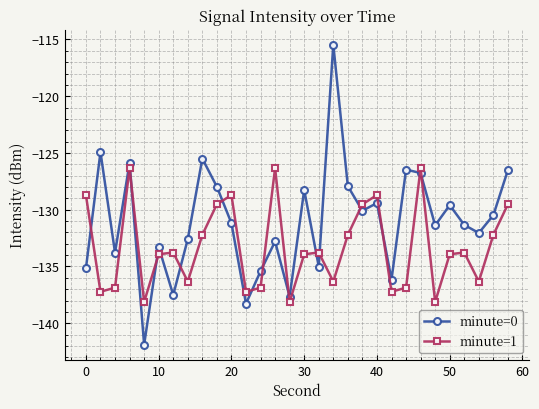

Which series has the widest spread of values?

minute=0